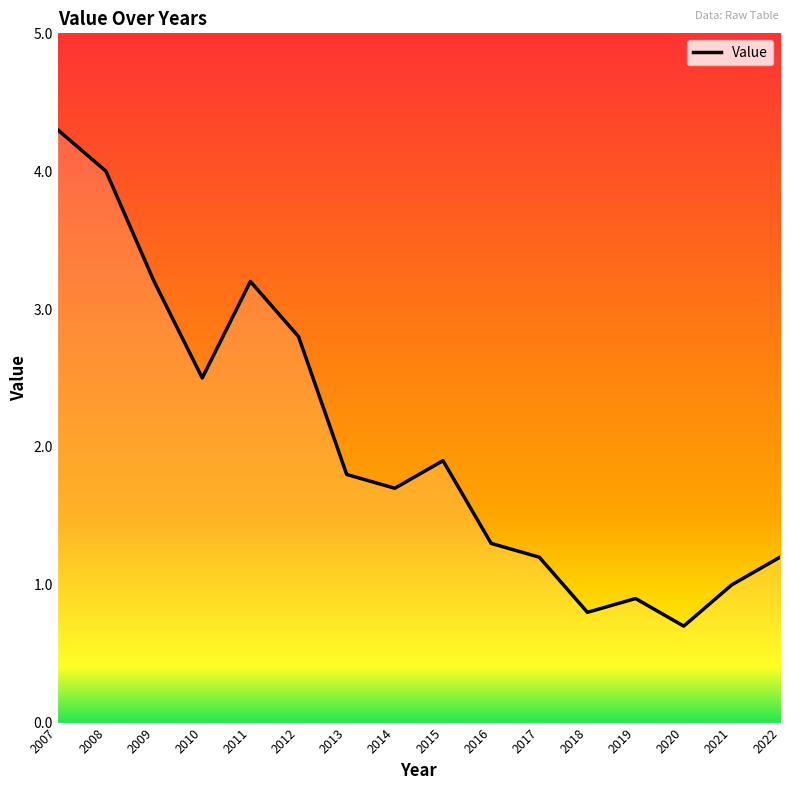

Does the chart have visible grid lines?

No